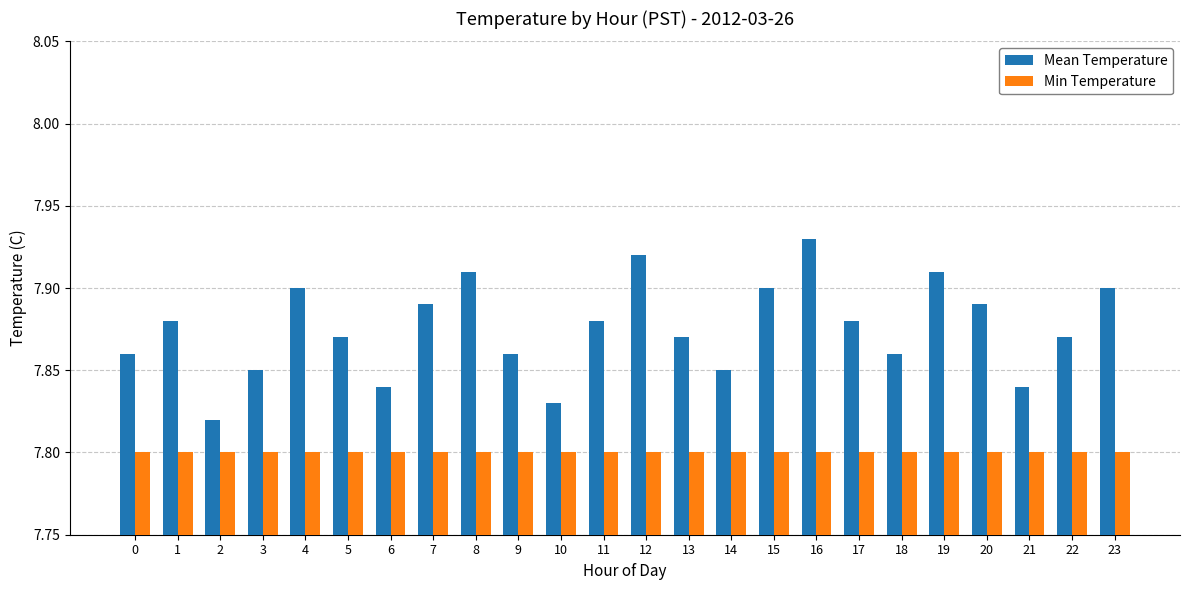

Count the Mean Temperature values in the range 7 to 8.

24